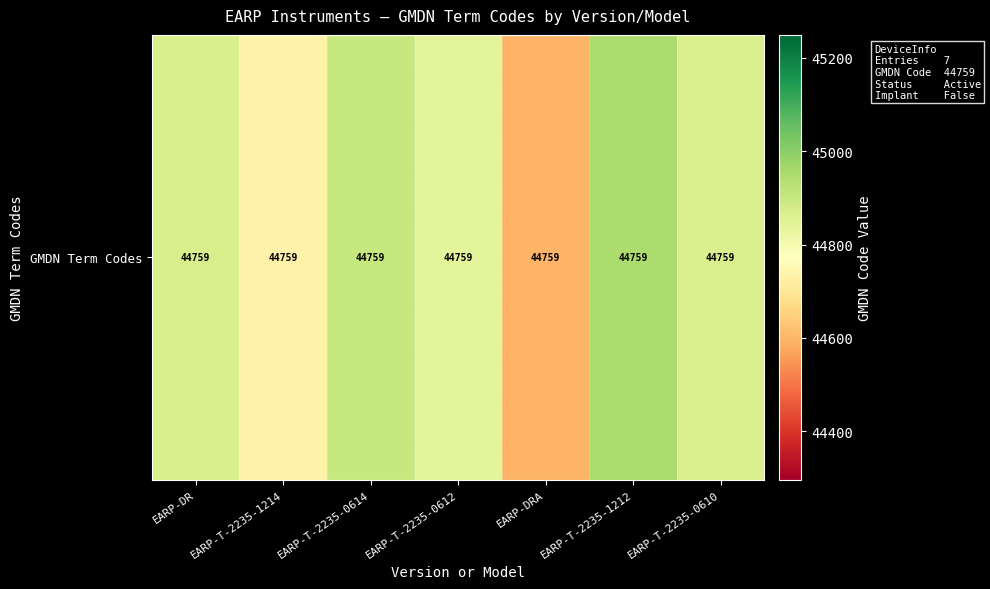

Is it true that the value at EARP-T-2235-0612 is 44837.9?

True